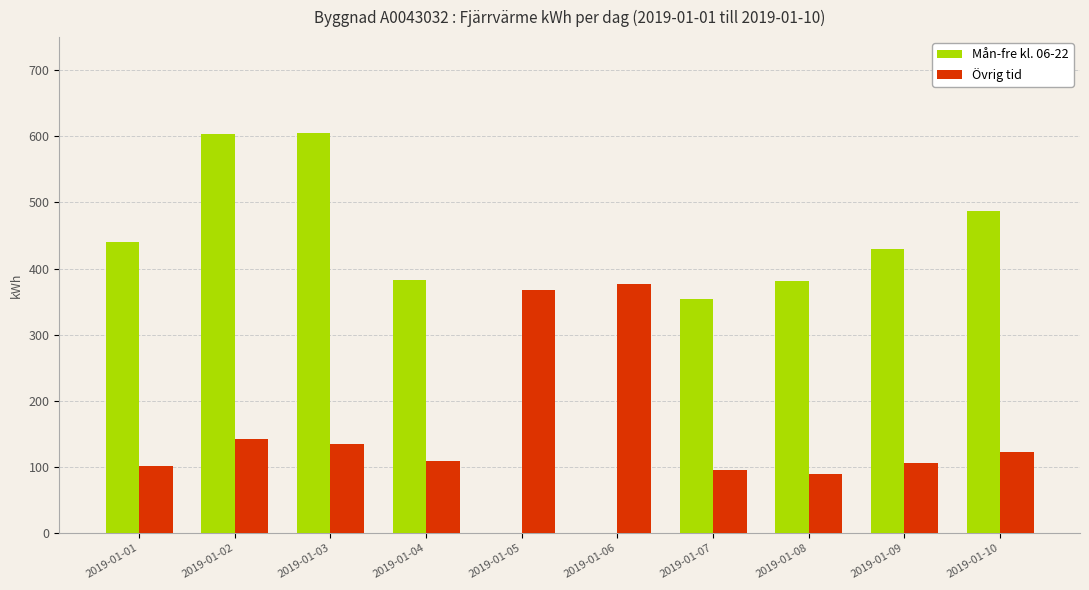

How many values in the Övrig tid series exceed 122?

5